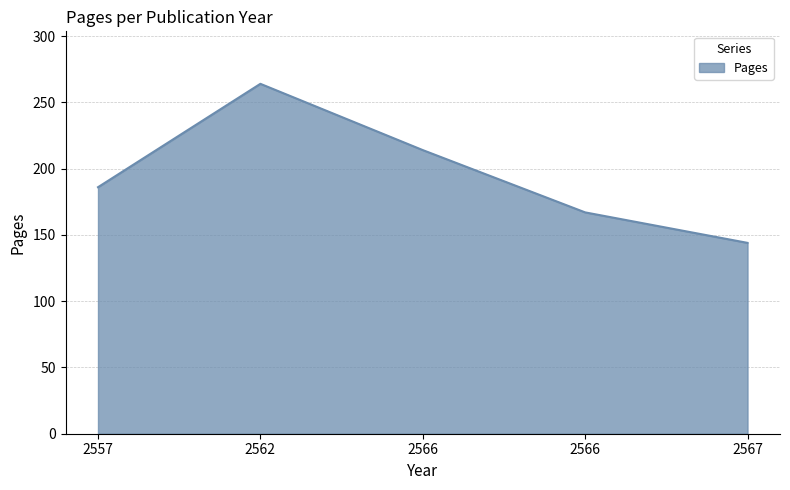

Is it true that the value at 2566 is 109?

False